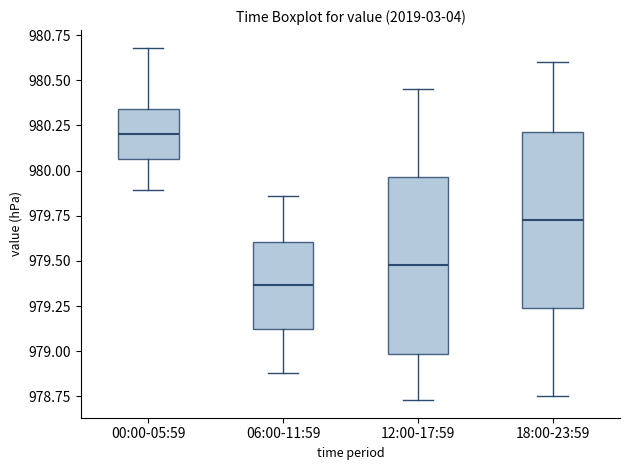

Which box has the highest median line?

00:00-05:59